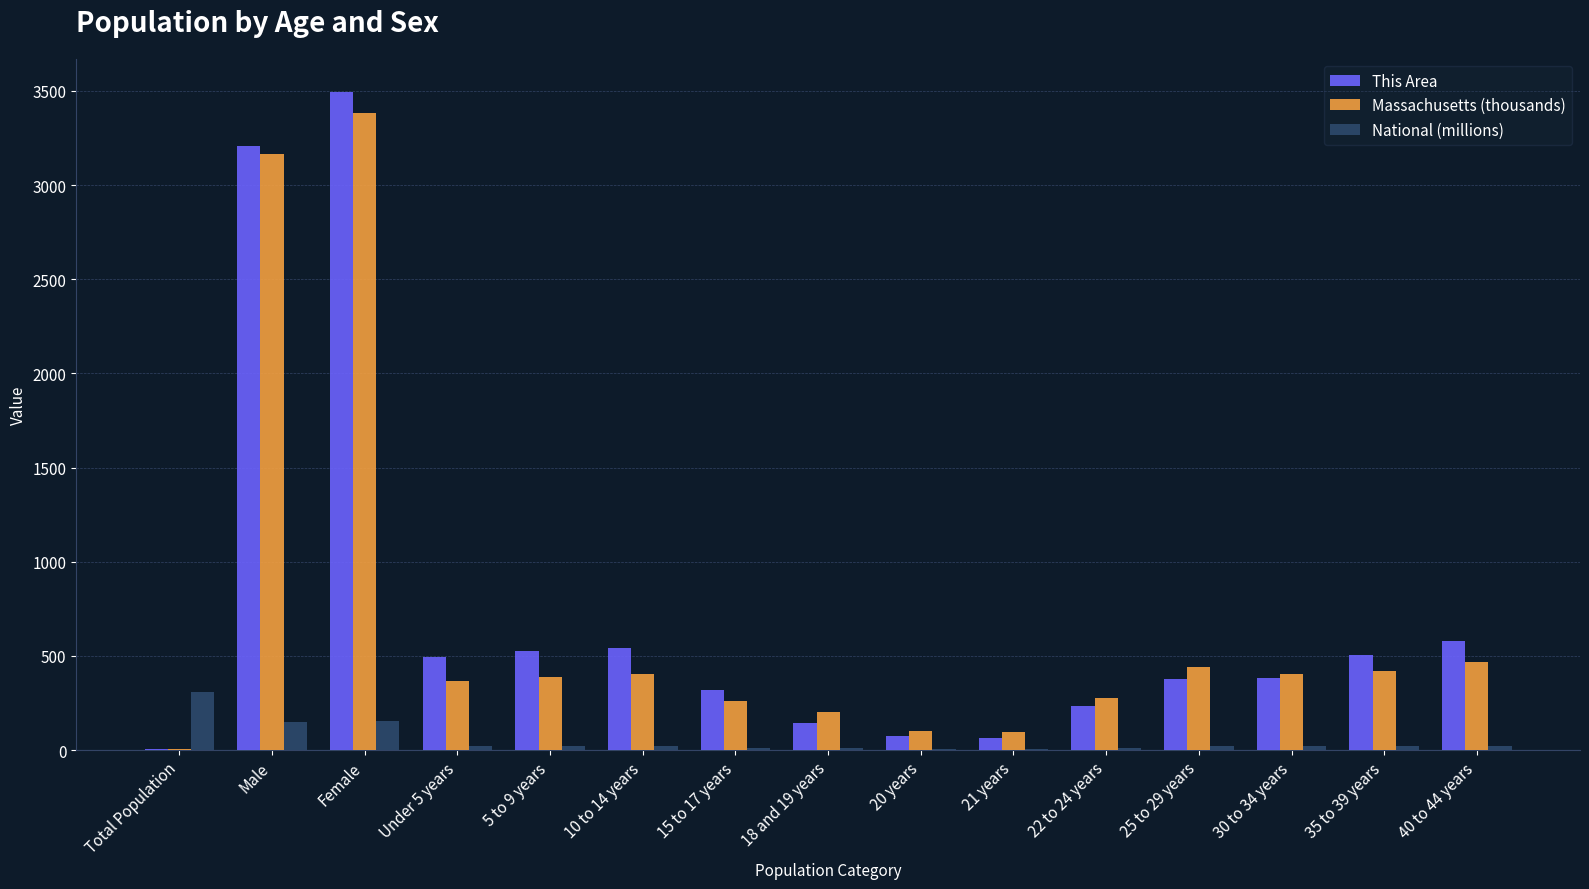

What value does the National (millions) series have at 5 to 9 years?

20.3